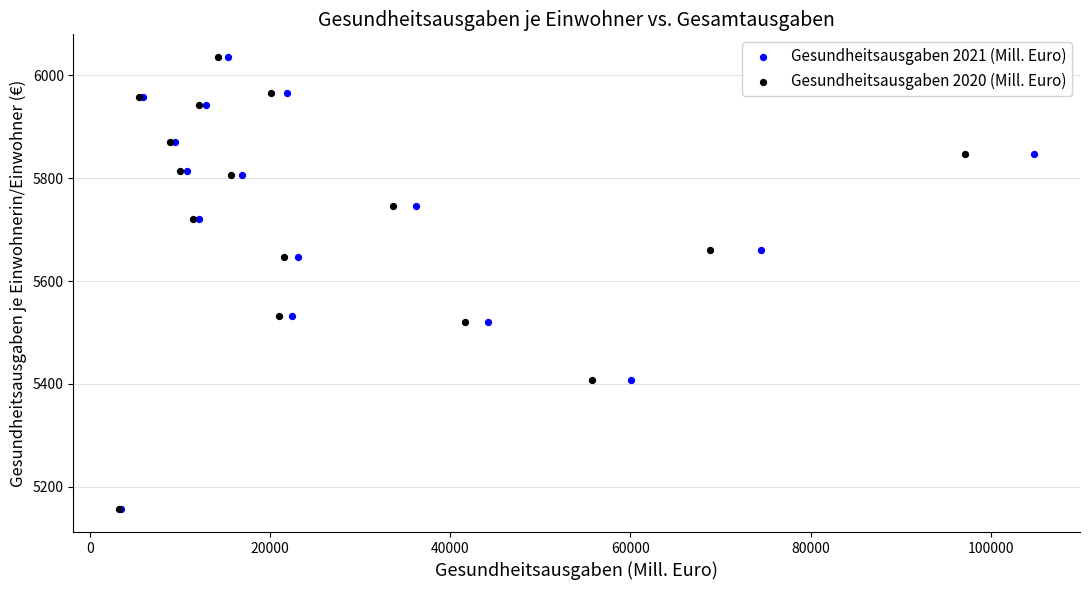

What are all the series names shown in the legend?

Gesundheitsausgaben 2021 (Mill. Euro), Gesundheitsausgaben 2020 (Mill. Euro)